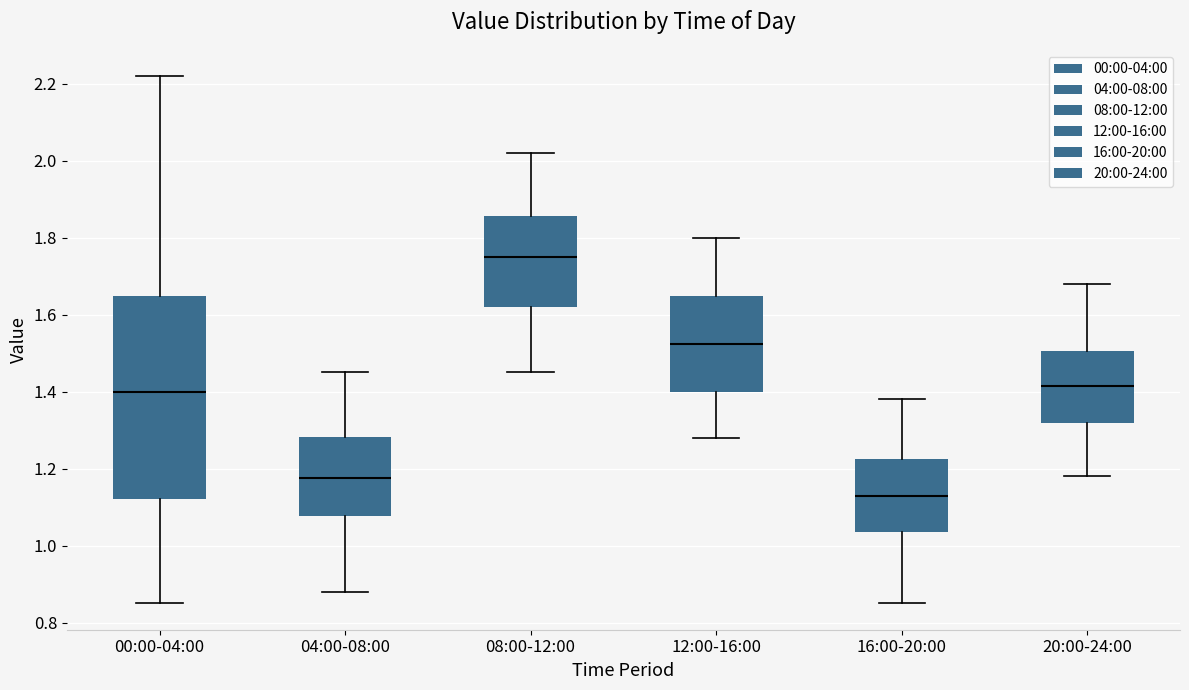

Which box has the lowest median line?

16:00-20:00